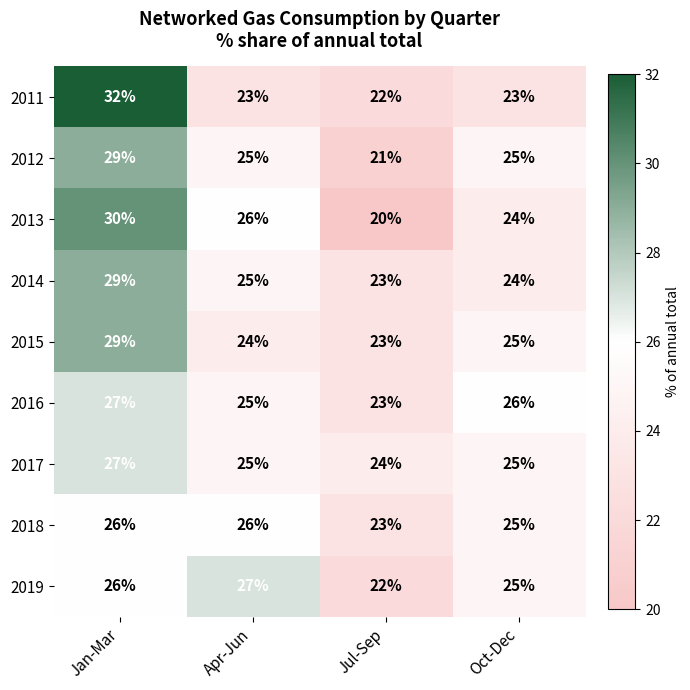

Read the 2019 value at Jul-Sep.

22